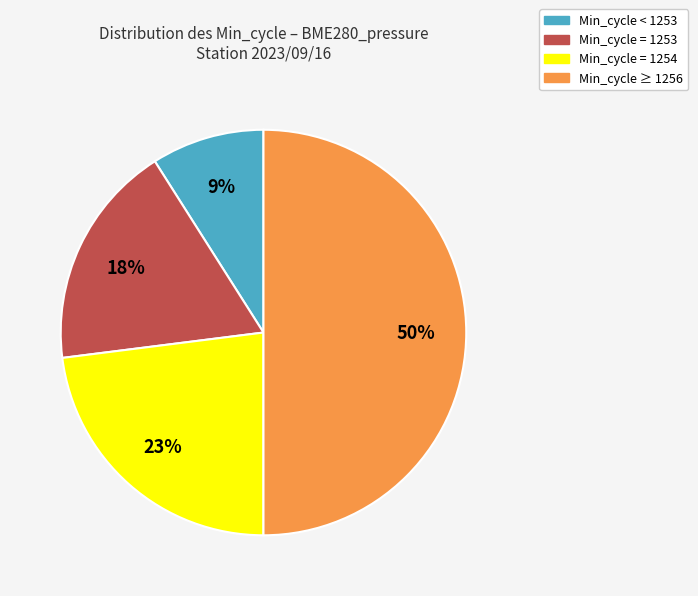

Is Min_cycle < 1253 the majority of the pie?

No